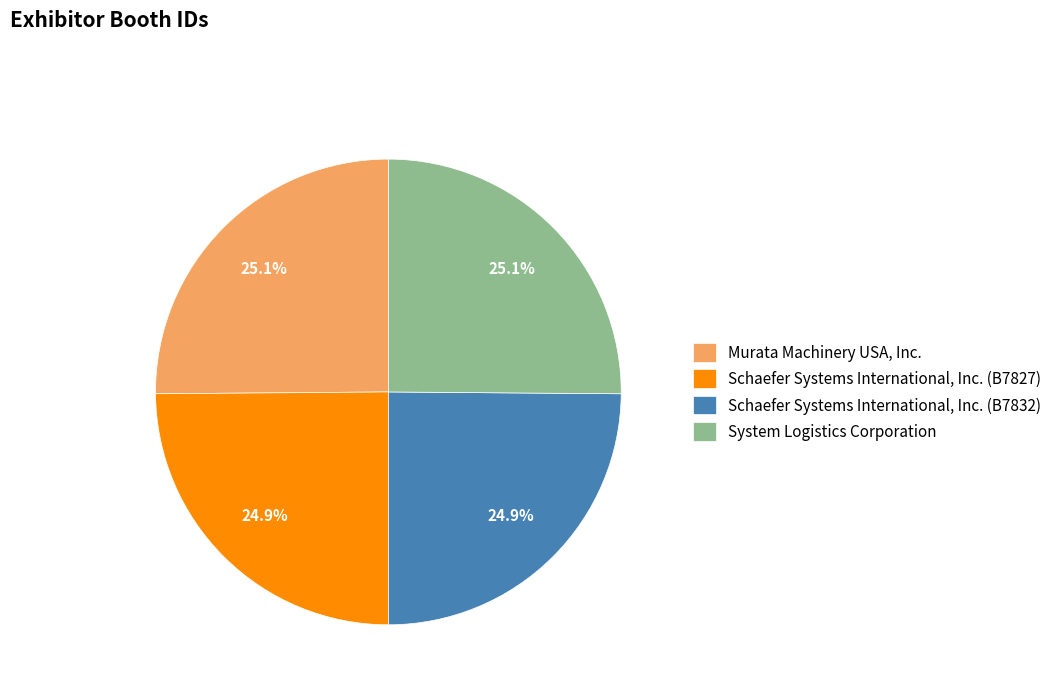

Does any single category account for the majority?

No